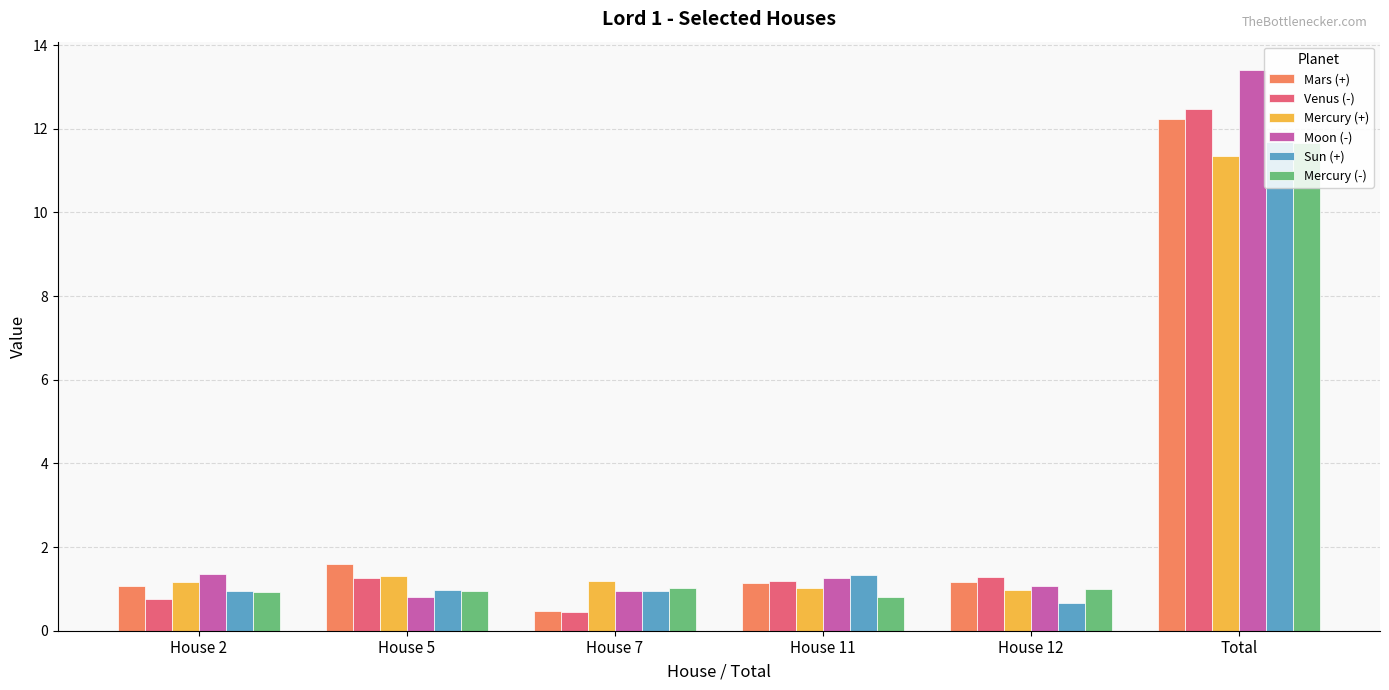

The Sun (+) series shows 1.3 at House 11. True or false?

True